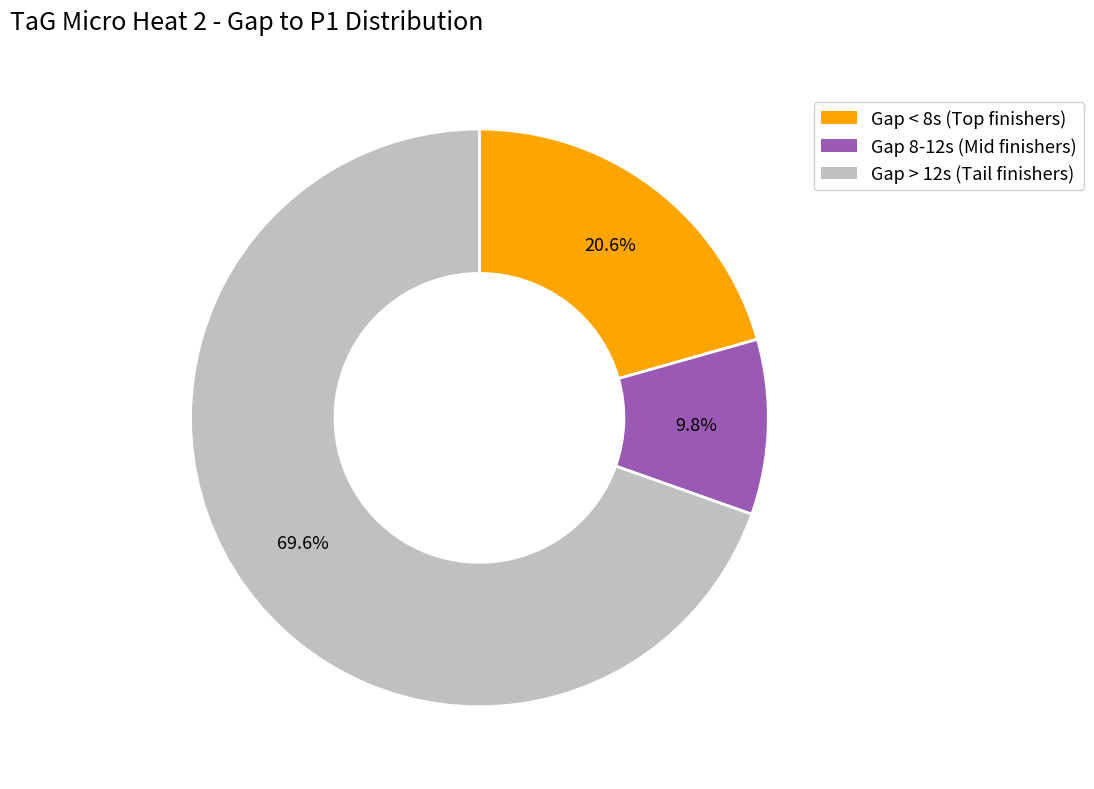

Does any single category account for the majority?

Yes